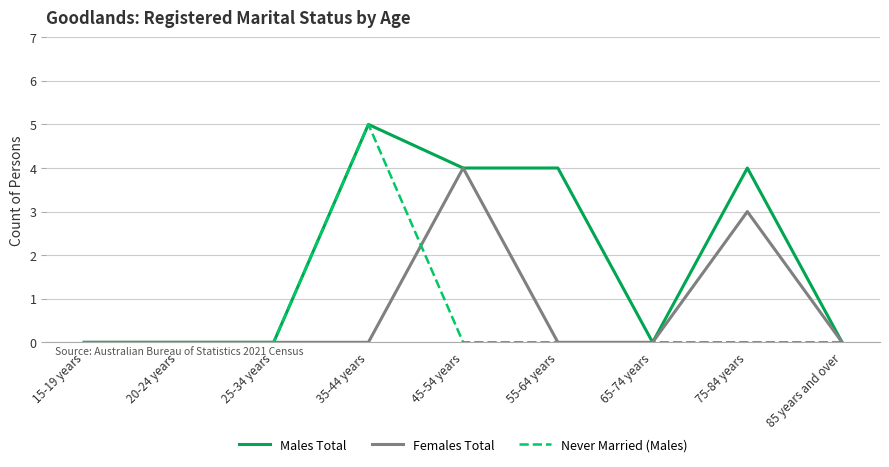

What position from the right is 20-24 years?

8